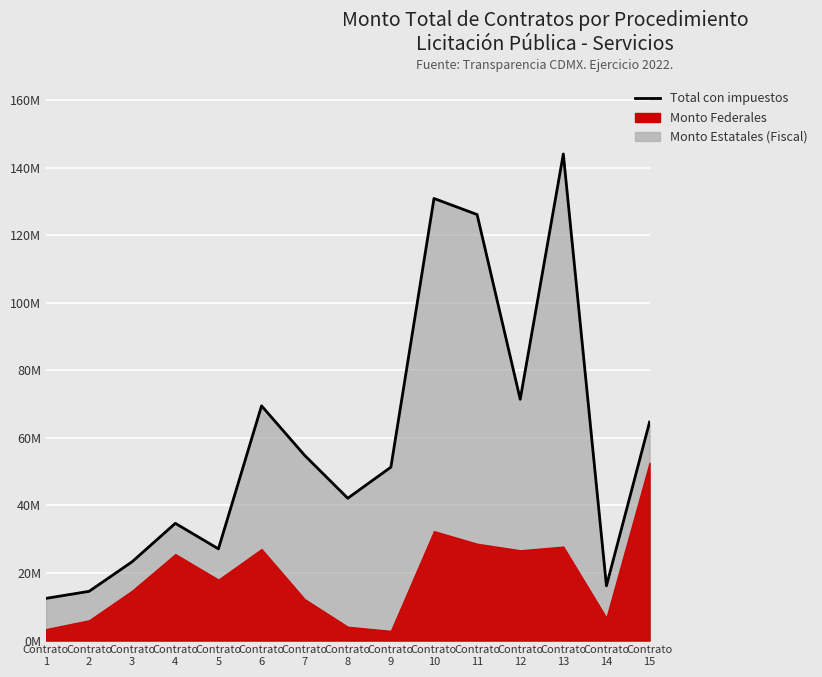

Which has a higher value, Contrato
14 or Contrato
5?

Contrato
5